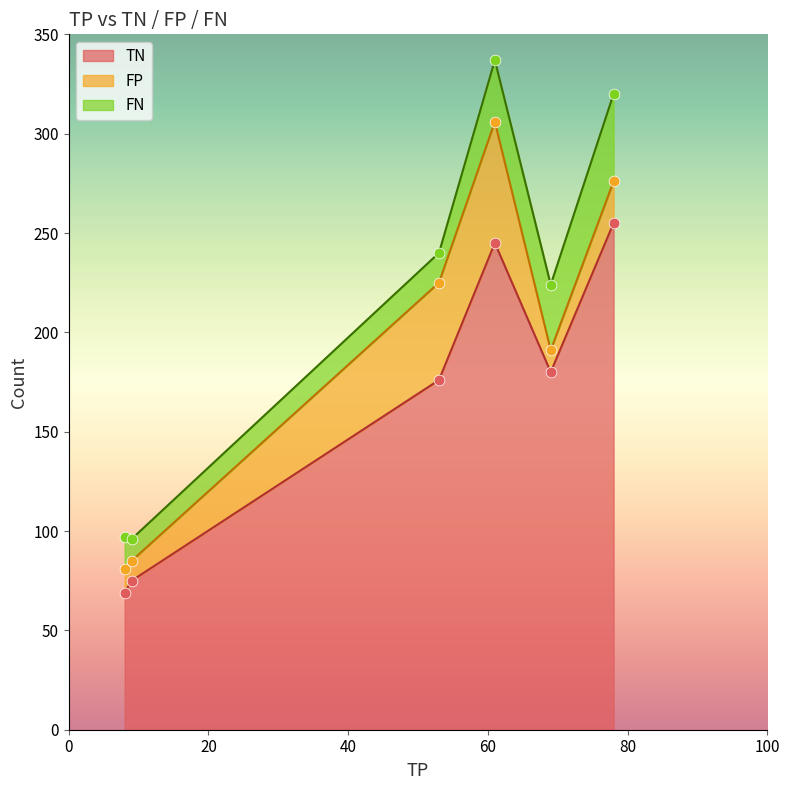

What are all the series names shown in the legend?

TN, FP, FN